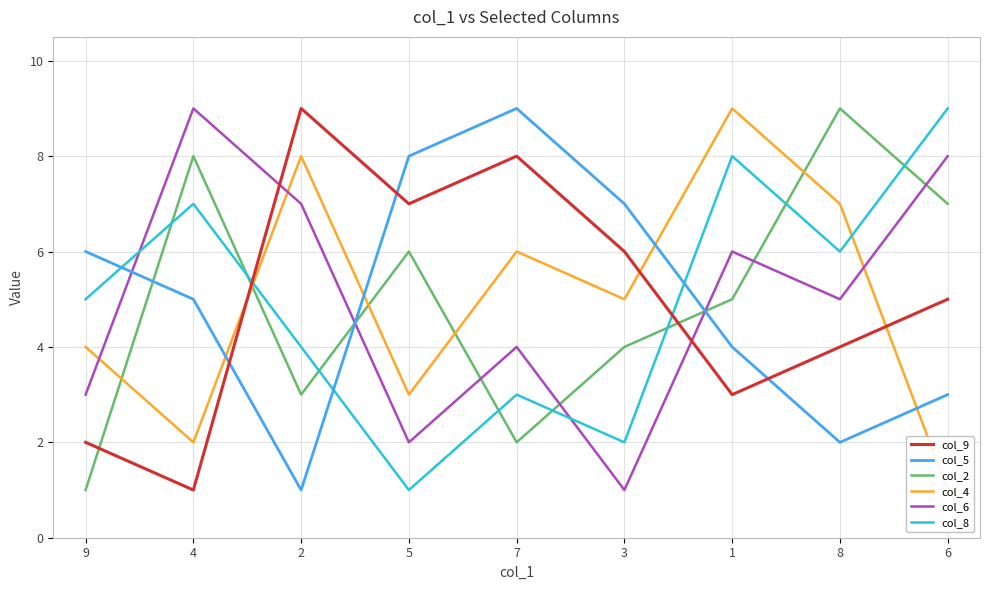

Count the col_8 values in the range 3 to 7.

5